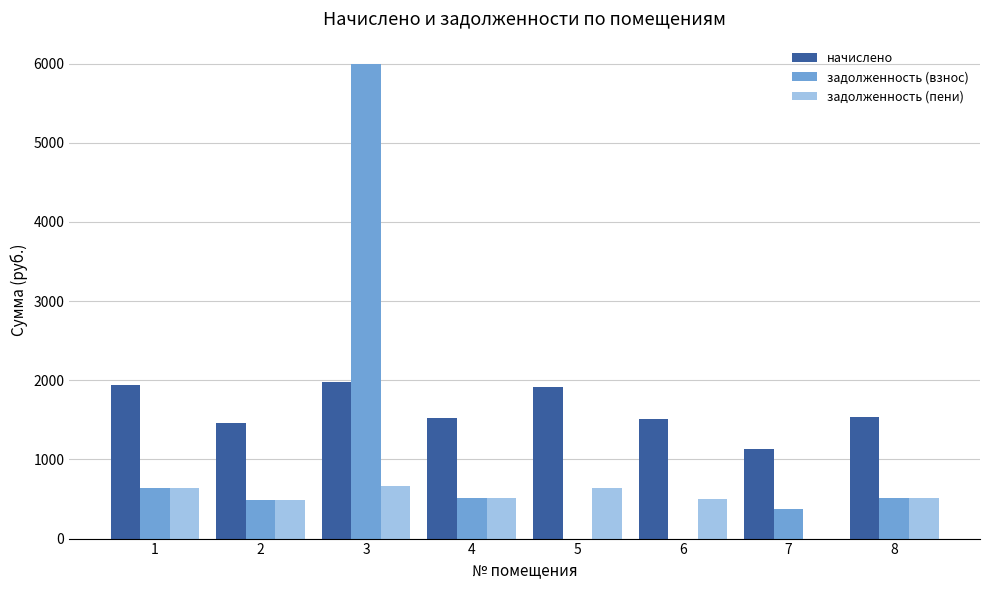

What is the total value across all series at 4?

2541.8